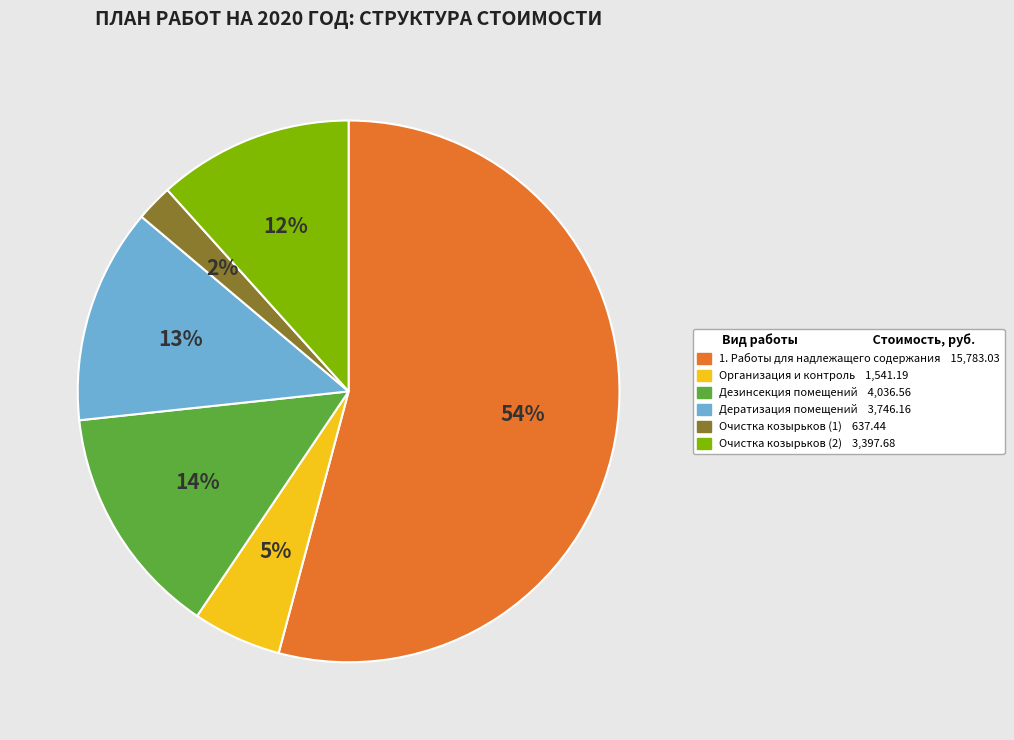

How many slices are in this pie chart?

6